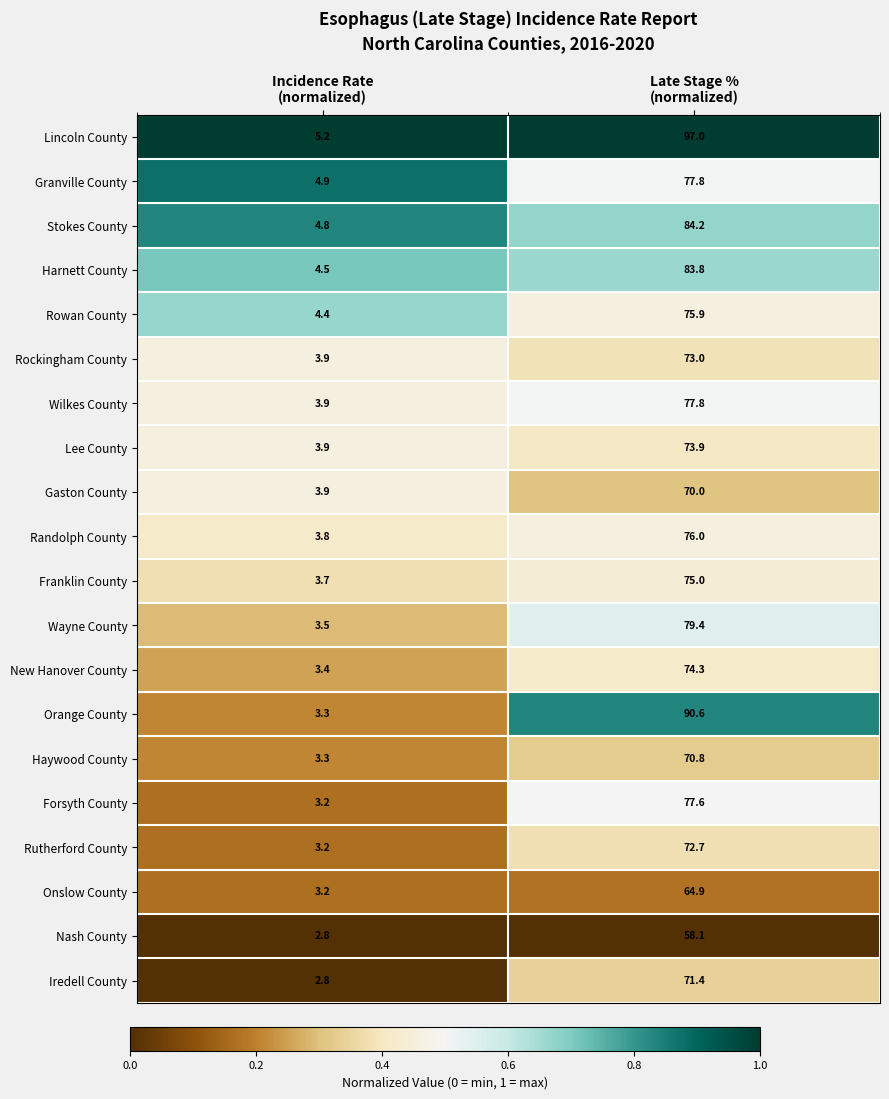

Which series has the largest total across all categories?

Lincoln County